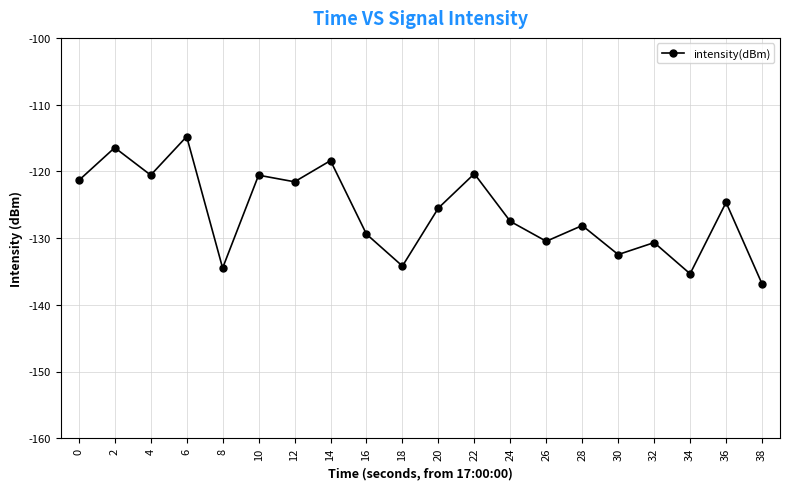

True or false: there are more than 0 points higher than both neighbors.

True